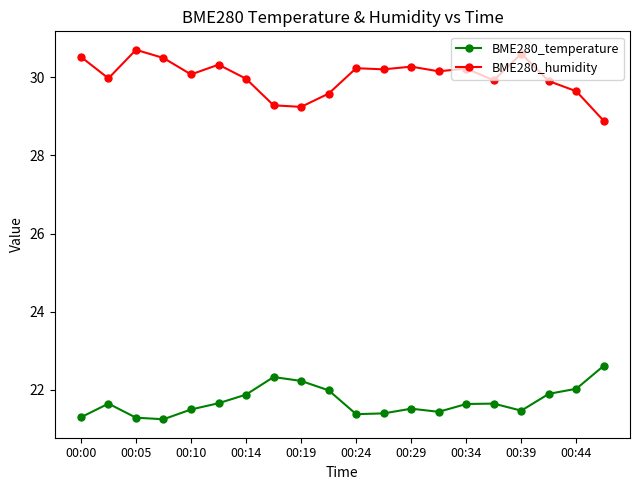

List the series in order of their peak value, lowest first.

BME280_temperature, BME280_humidity